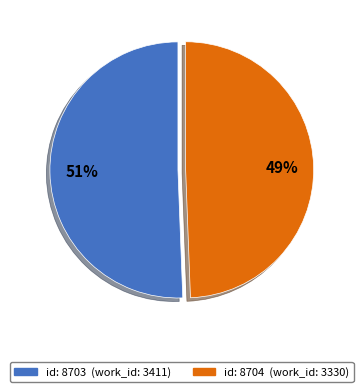

To the nearest percent, what is the average slice percentage?

50%